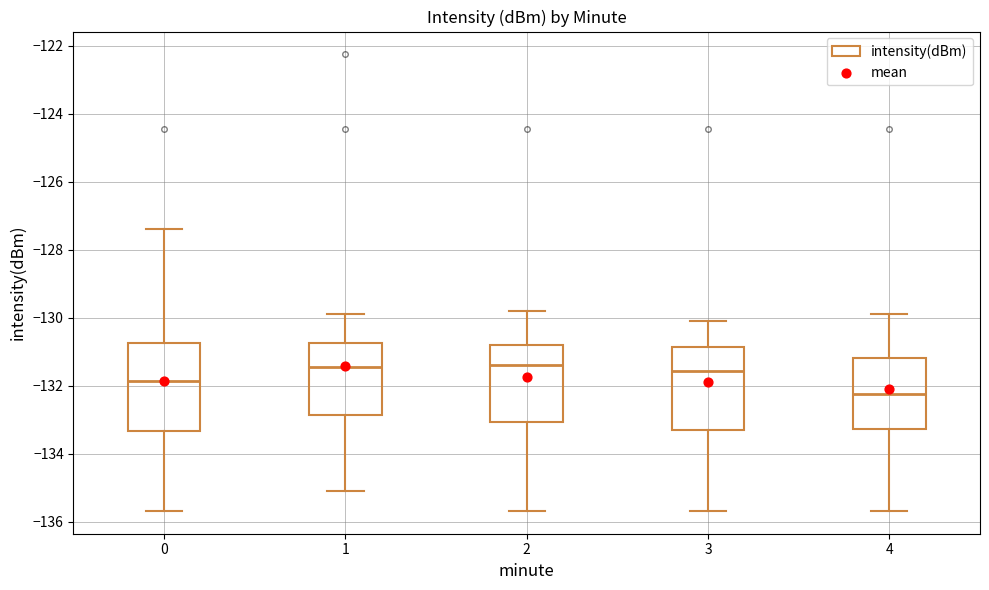

Reading left to right, read every box against the y-axis: the position of its median line, the range the box covers, and the ends of its whiskers. The values are not printed on the chart, so give them approximately, as read against the axis.

0: median -131.8, box -133.4 to -130.8, whiskers -135.6 to -127.4
1: median -131.4, box -132.8 to -130.8, whiskers -135.2 to -129.8
2: median -131.4, box -133.0 to -130.8, whiskers -135.6 to -129.8
3: median -131.6, box -133.4 to -130.8, whiskers -135.6 to -130.0
4: median -132.2, box -133.2 to -131.2, whiskers -135.6 to -129.8